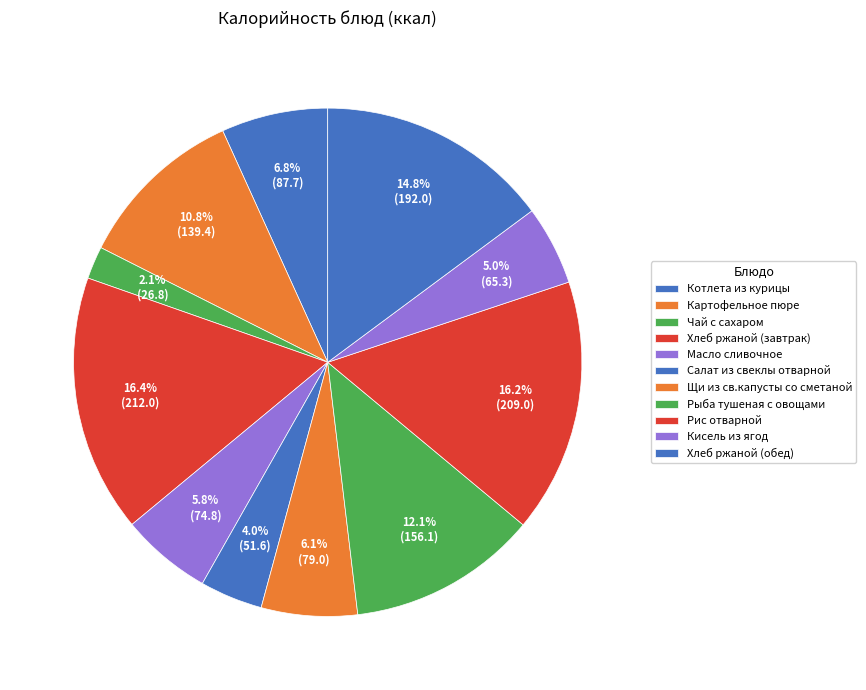

How much of the chart is everything except Кисель из ягод?

95.0%